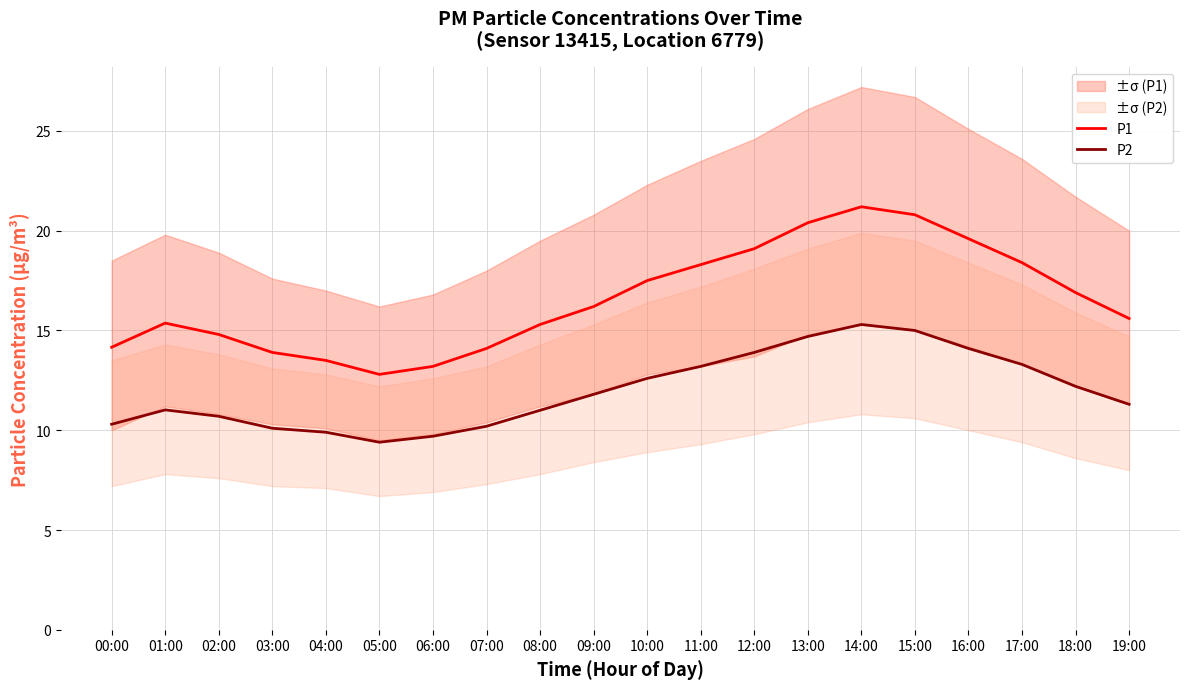

True or false: P1 and P2 intersect in this chart.

False